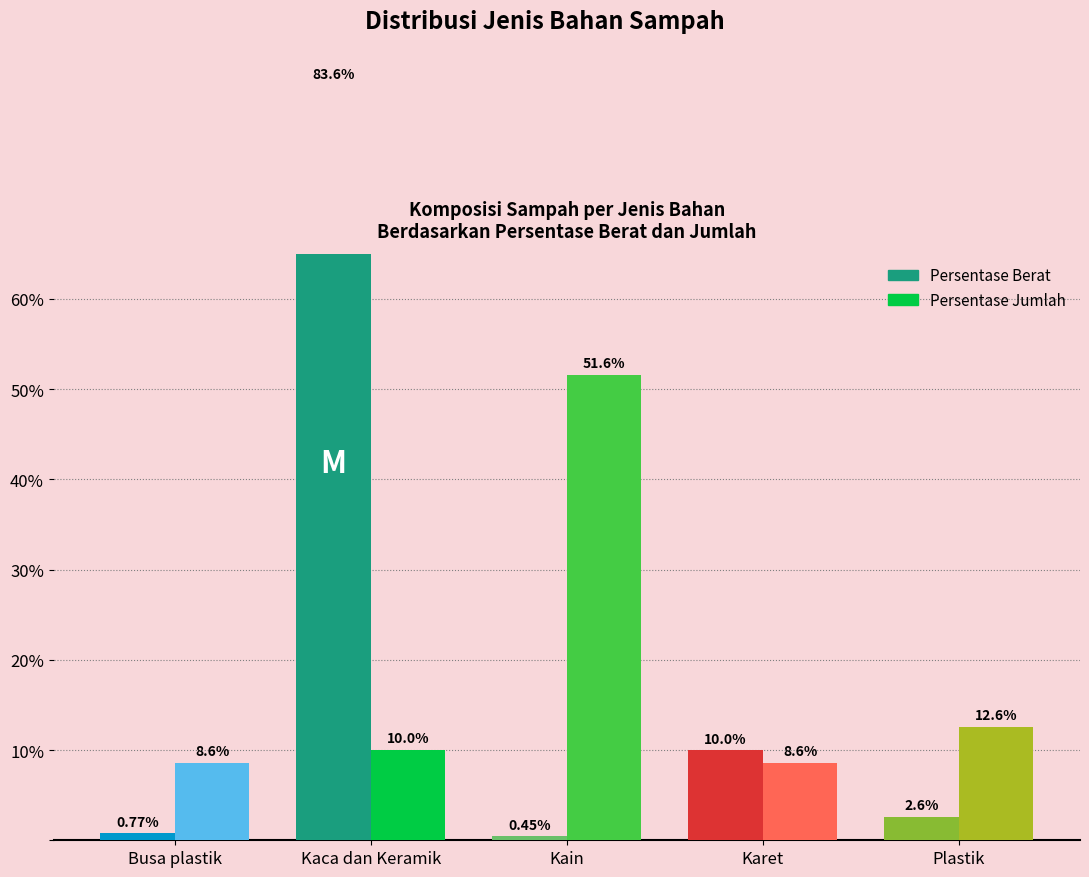

What is the label of the 1st bar from the left?

Busa plastik